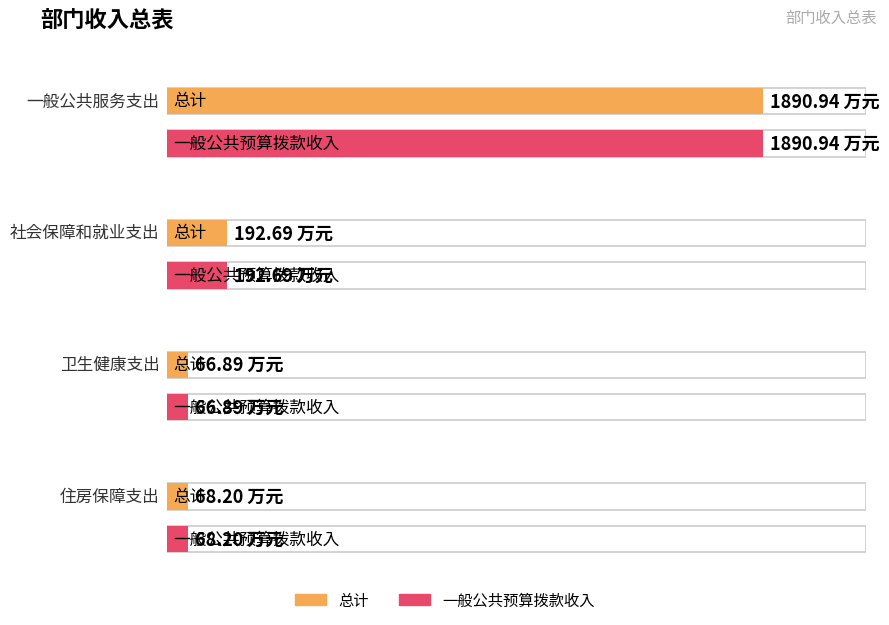

The 总计 series shows 68.2 at 住房保障支出. True or false?

True